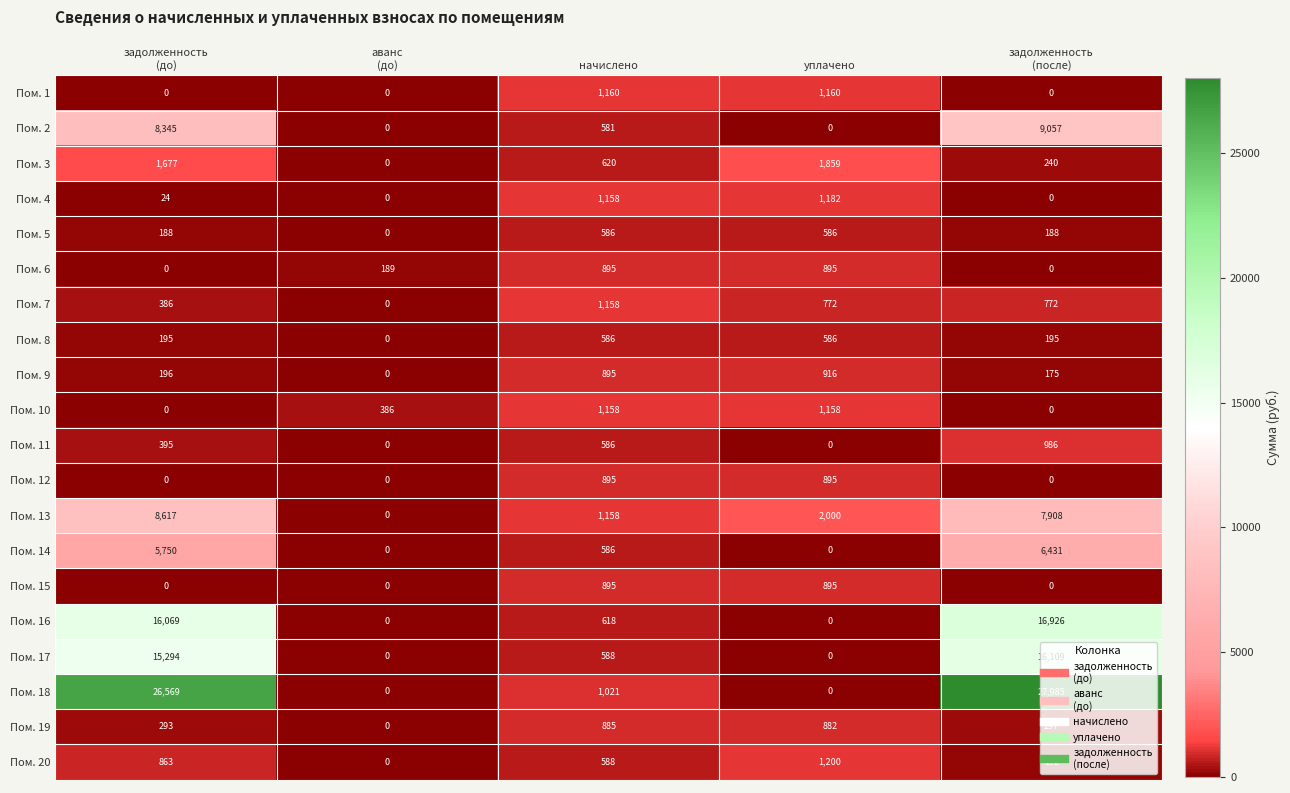

What is the average value of the Пом. 2 series?

3597